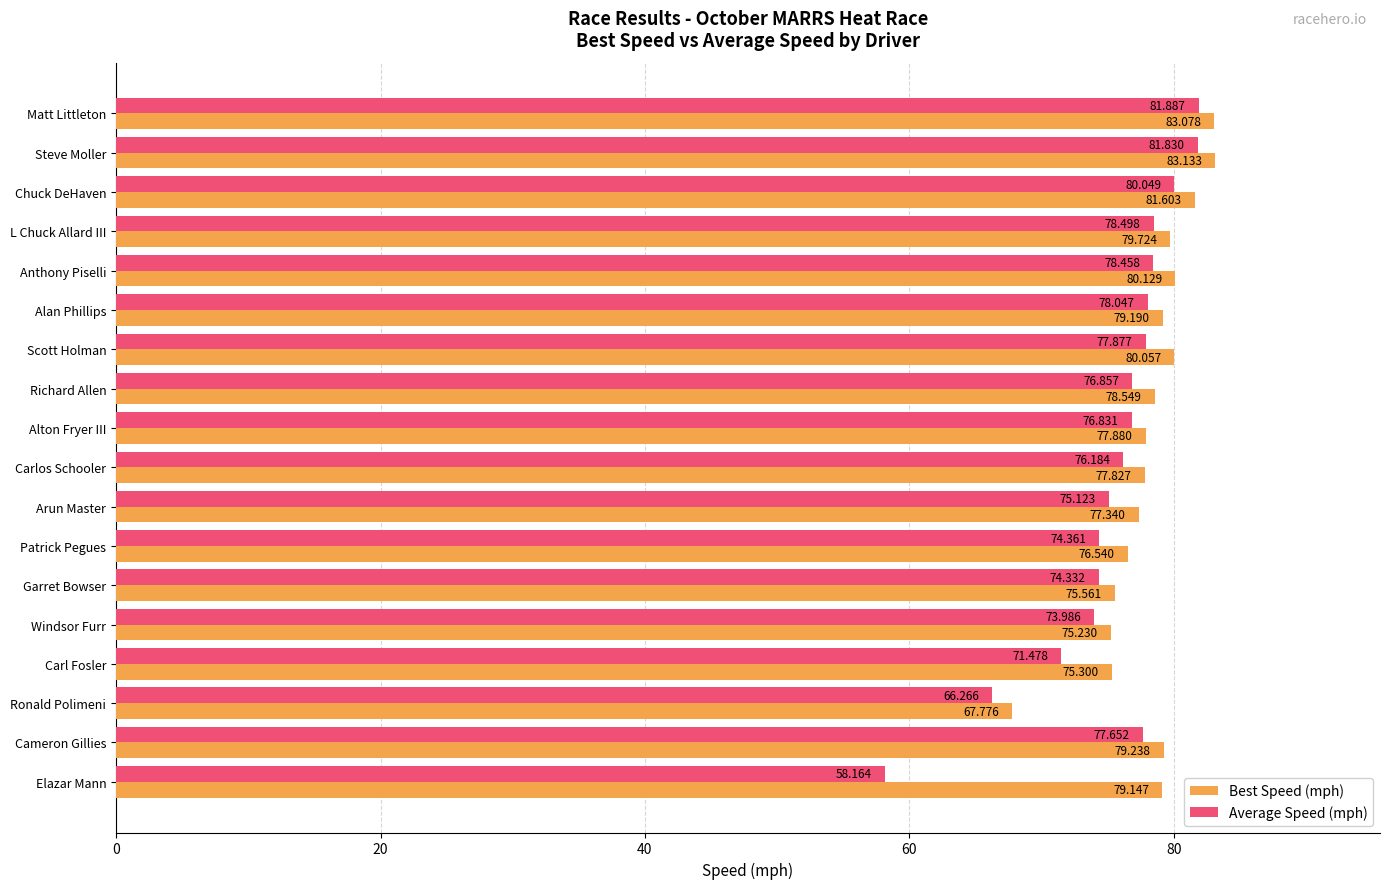

Is the value of Best Speed (mph) at Patrick Pegues greater than the value of Average Speed (mph) at Ronald Polimeni?

Yes